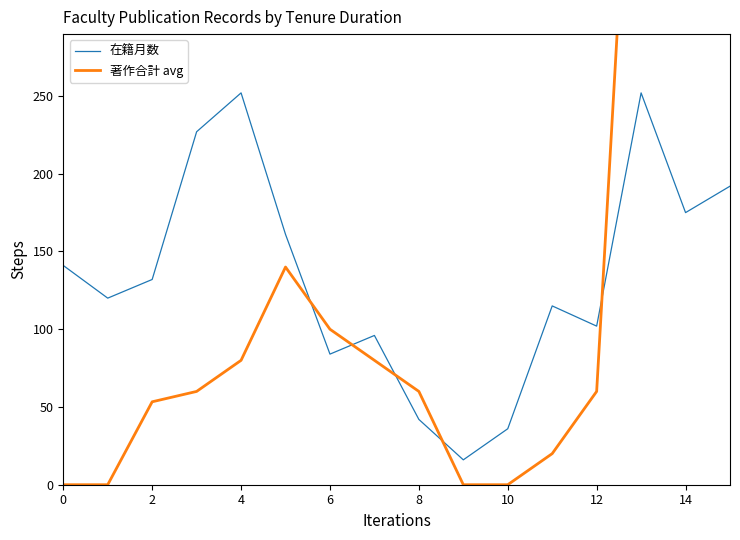

Is it true that 在籍月数 equals 36 at 12?

False